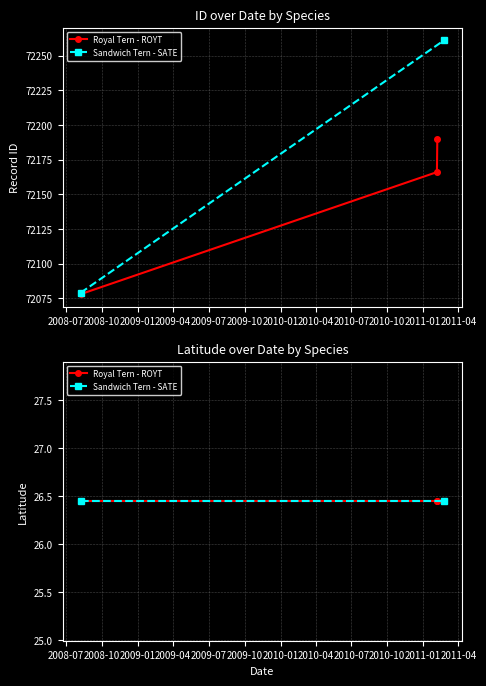

The chart shows a value of 37419 at 2008-07. True or false?

False